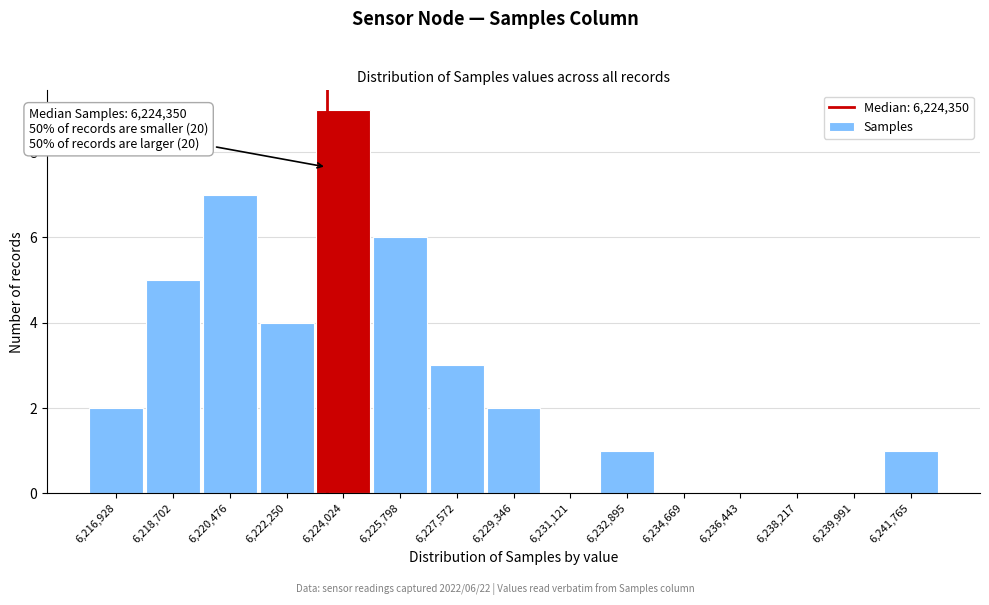

Reading left to right, transcribe all the data shown in this chart.

6,216,928=2	6,218,702=5	6,220,476=7	6,222,250=4	6,224,024=9	6,225,798=6	6,227,572=3	6,229,346=2	6,231,121=0	6,232,895=1	6,234,669=0	6,236,443=0	6,238,217=0	6,239,991=0	6,241,765=1